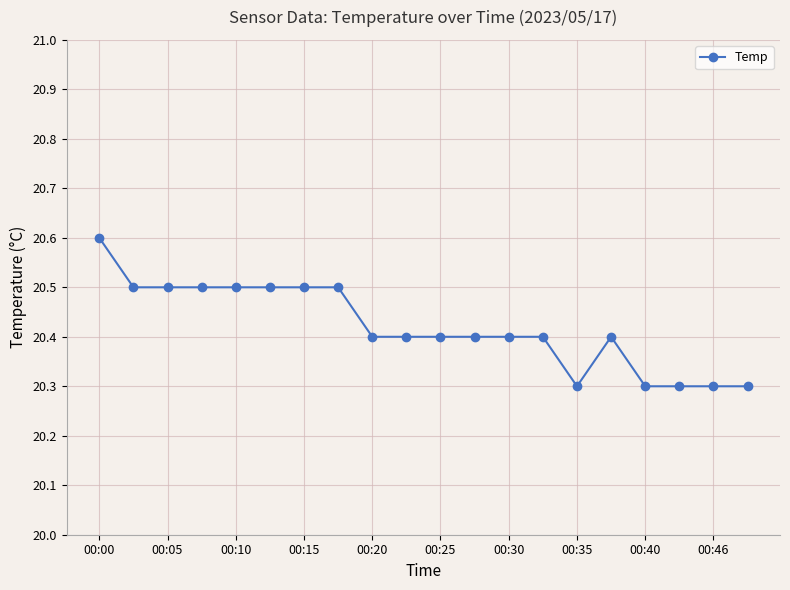

How many lines are shown in the chart?

1